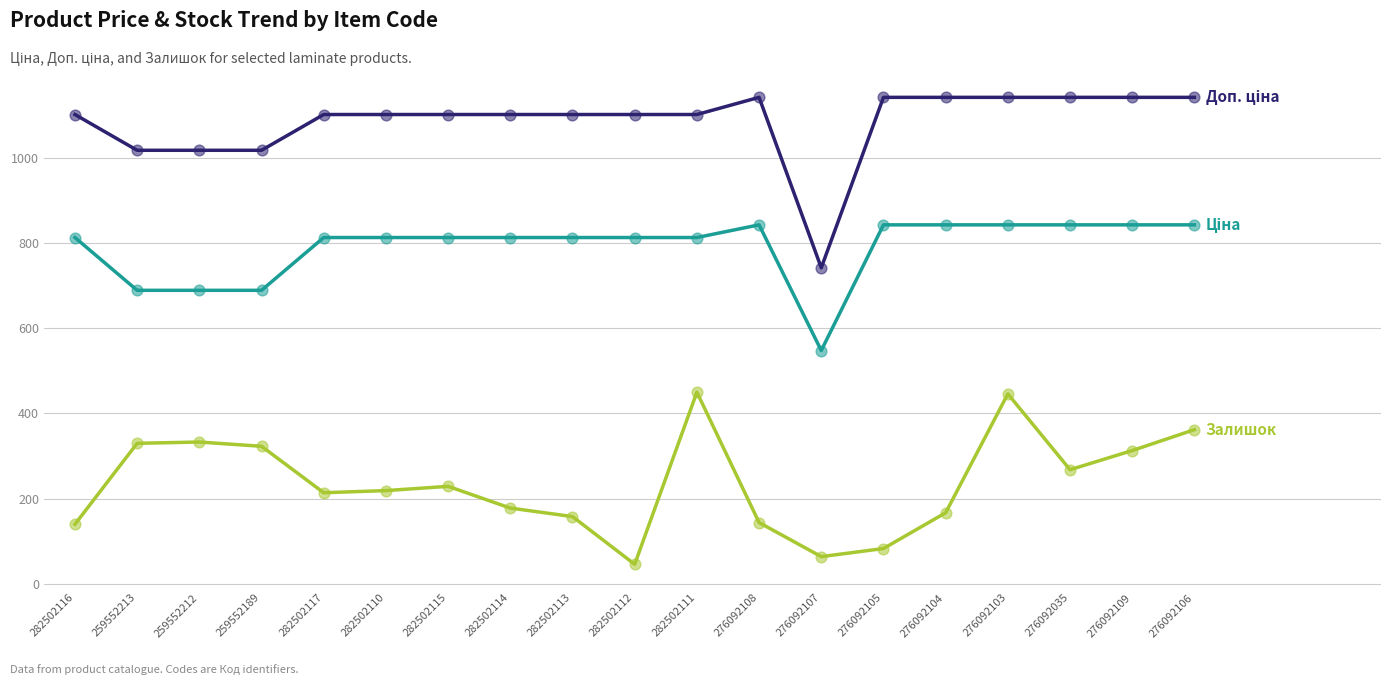

What is the difference between the highest and lowest values at 276092107?

678.0